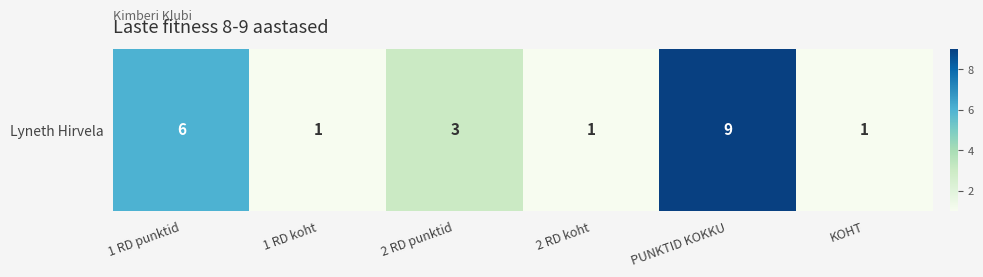

At which label does the data first exceed 3?

1 RD punktid